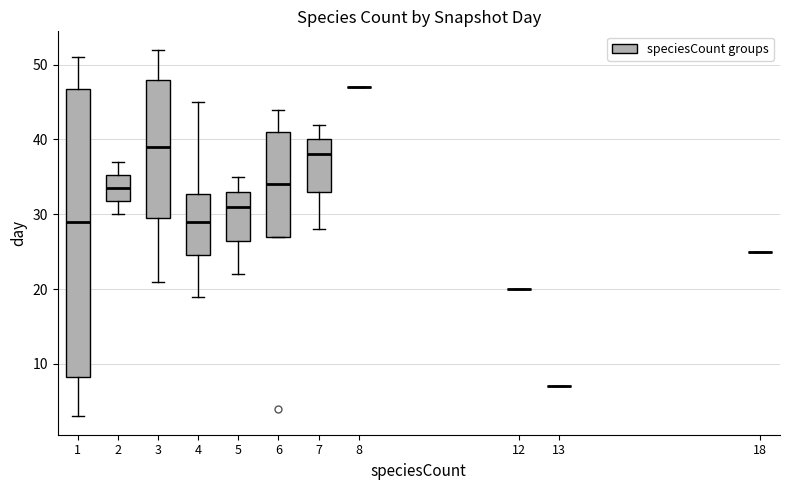

Reading left to right, read every box against the y-axis: the position of its median line, the range the box covers, and the ends of its whiskers. The values are not printed on the chart, so give them approximately, as read against the axis.

1: median 29, box 8 to 47, whiskers 3 to 51
2: median 34, box 32 to 35, whiskers 30 to 37
3: median 39, box 30 to 48, whiskers 21 to 52
4: median 29, box 25 to 33, whiskers 19 to 45
5: median 31, box 27 to 33, whiskers 22 to 35
6: median 34, box 27 to 41, whiskers 27 to 44
7: median 38, box 33 to 40, whiskers 28 to 42
8: box collapsed to a line at 47, whiskers 47 to 47
12: box collapsed to a line at 20, whiskers 20 to 20
13: box collapsed to a line at 7, whiskers 7 to 7
18: box collapsed to a line at 25, whiskers 25 to 25